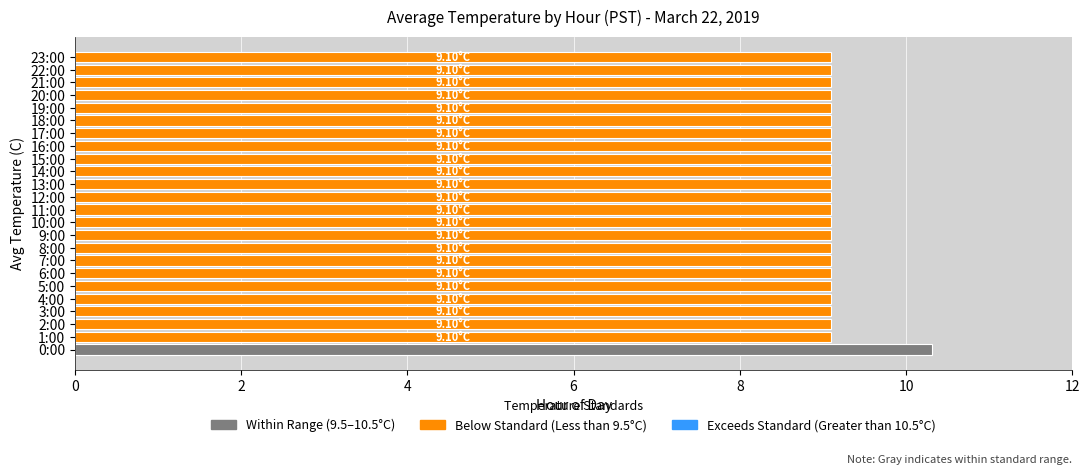

What is the ratio of the value at 4:00 to the value at 17:00?

1.0